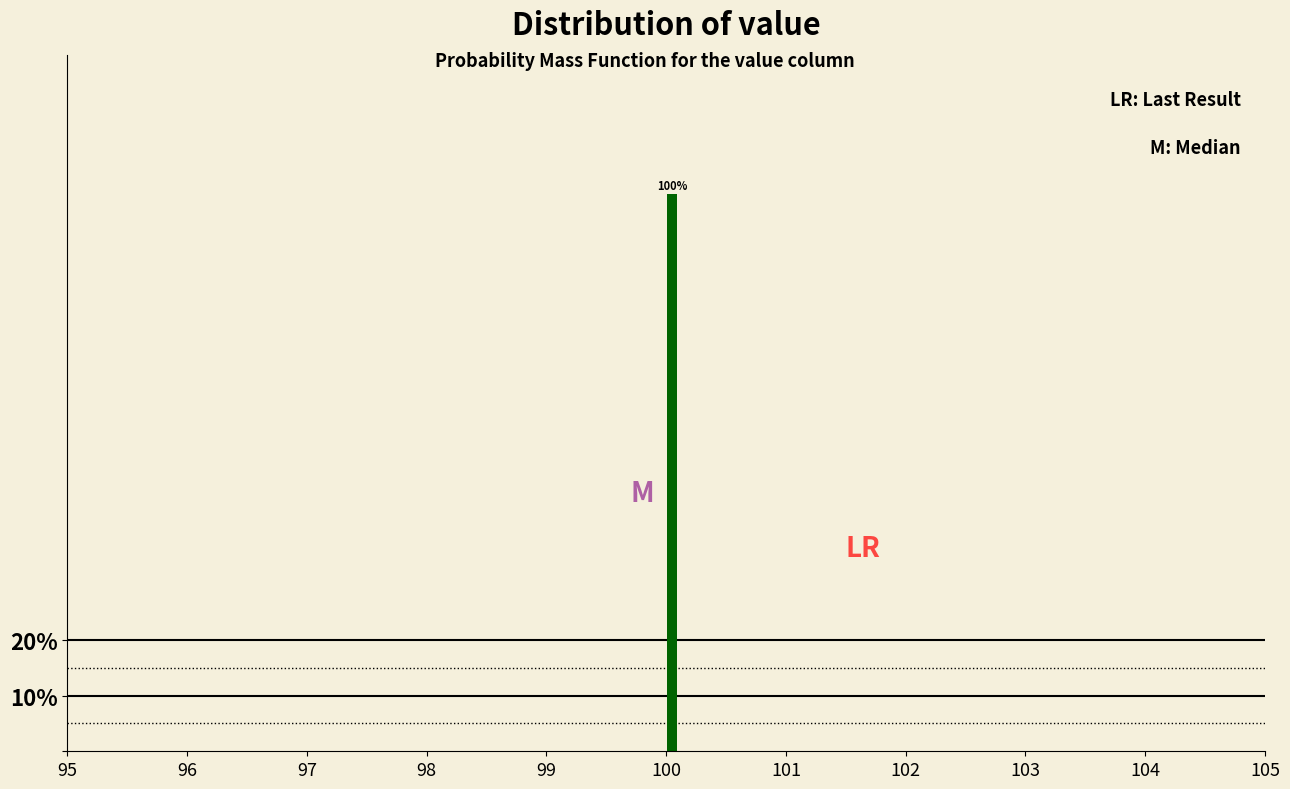

Read against the x-axis, roughly where is the centre of the tallest bar?

100.1